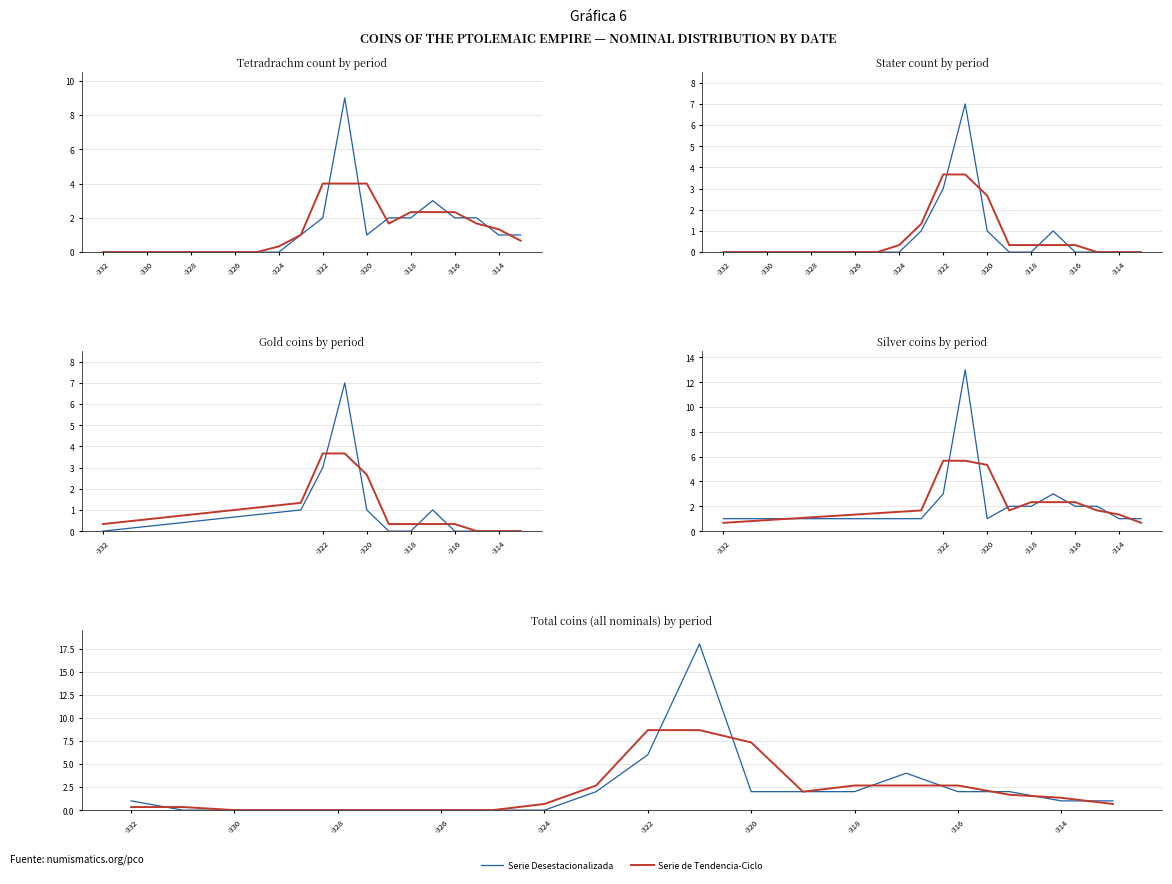

True or false: Serie de Tendencia-Ciclo and Serie Desestacionalizada intersect in this chart.

True